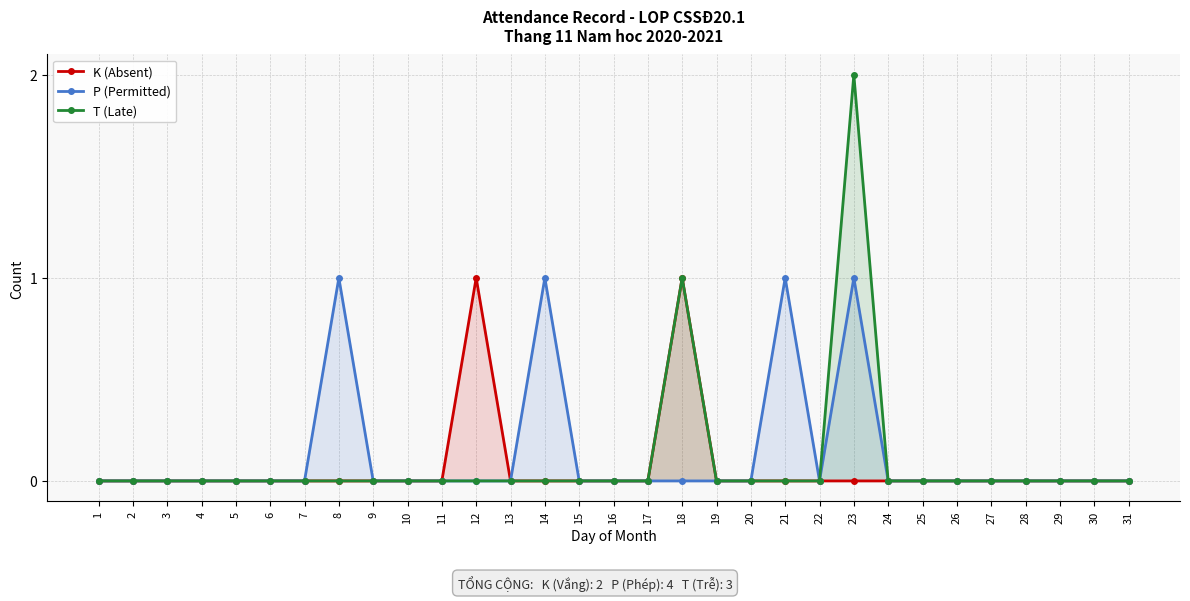

How many lines are shown in the chart?

3